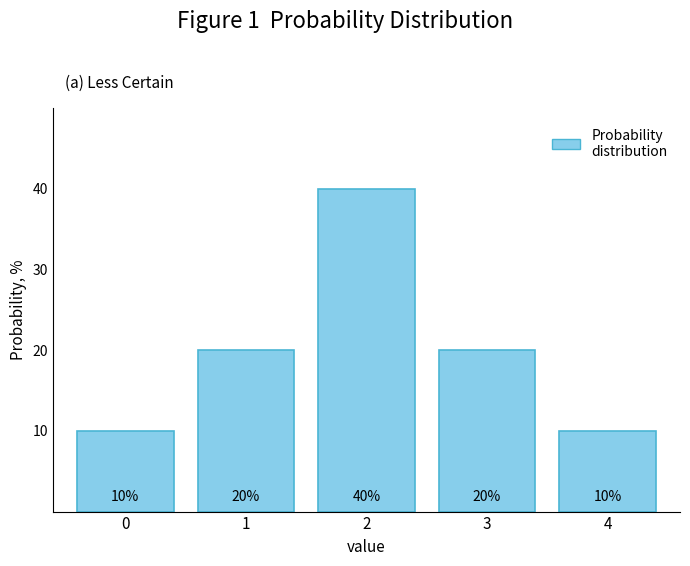

Reading right to left, transcribe all the data shown in this chart.

4=10	3=20	2=40	1=20	0=10